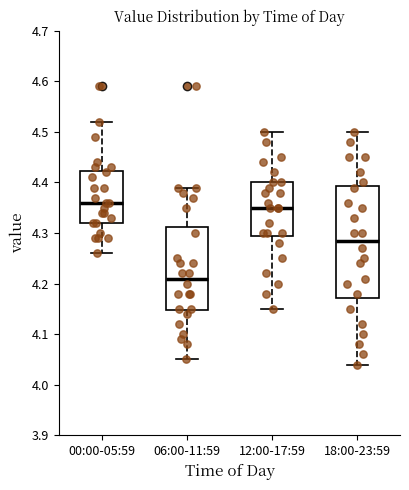

Reading left to right, transcribe this box plot: for each box, give where its median line is, the range the box spans, and where its two whiskers end, as read against the y-axis. The values are not printed on the chart, so give them approximately, as read against the axis.

00:00-05:59: median 4.36, box 4.32 to 4.42, whiskers 4.26 to 4.52
06:00-11:59: median 4.21, box 4.15 to 4.31, whiskers 4.05 to 4.39
12:00-17:59: median 4.35, box 4.30 to 4.40, whiskers 4.15 to 4.50
18:00-23:59: median 4.29, box 4.17 to 4.39, whiskers 4.04 to 4.50